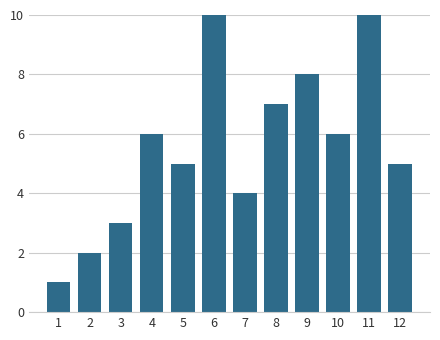

Reading right to left, what are all the values shown in this chart?

12=5	11=10	10=6	9=8	8=7	7=4	6=10	5=5	4=6	3=3	2=2	1=1